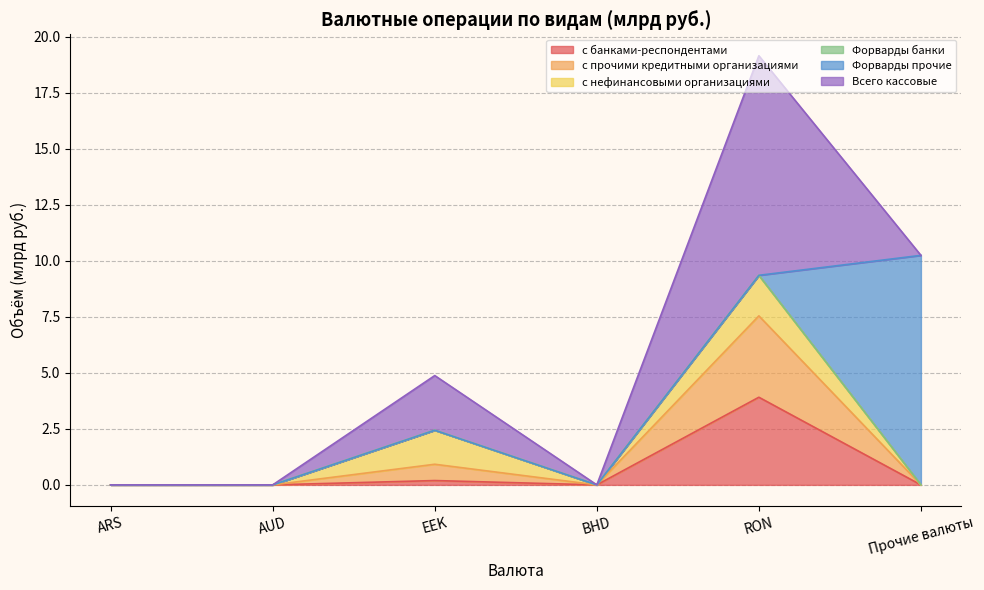

The с банками-респондентами series shows -2.5 at AUD. True or false?

False